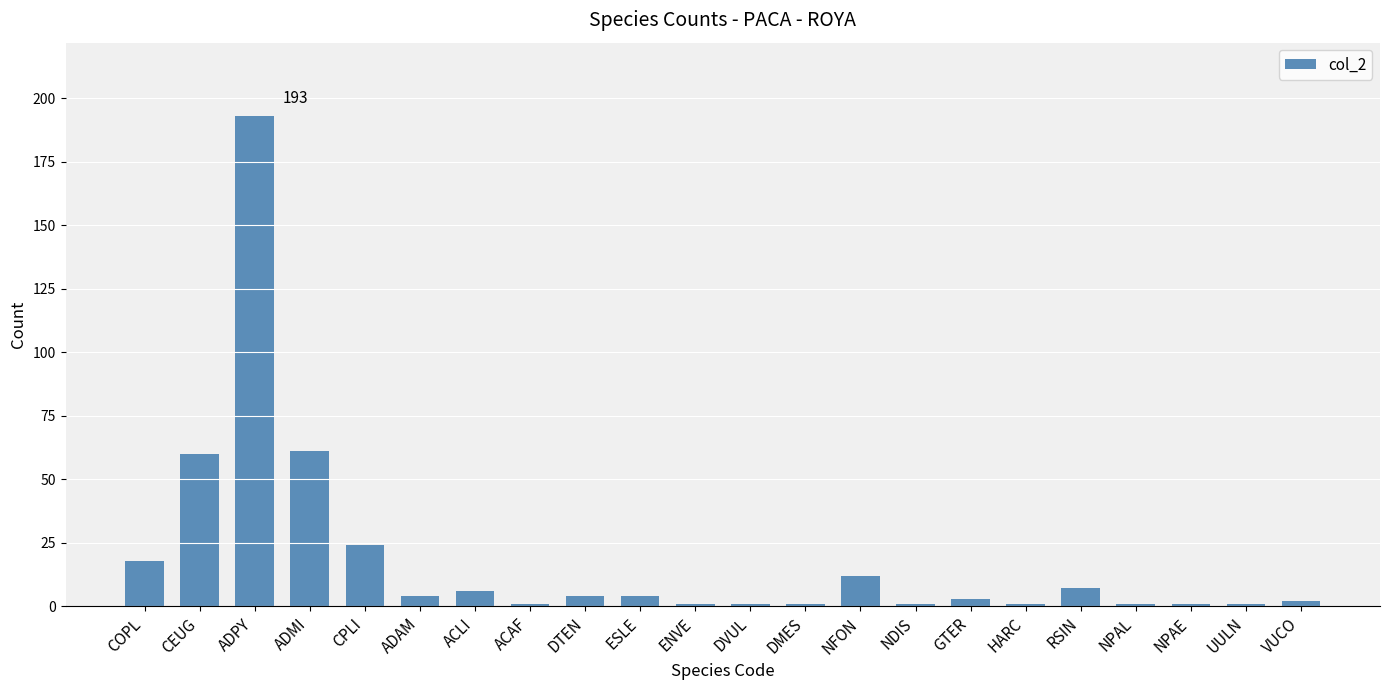

Reading left to right, list all the values displayed in this chart.

COPL=18	CEUG=60	ADPY=193	ADMI=61	CPLI=24	ADAM=4	ACLI=6	ACAF=1	DTEN=4	ESLE=4	ENVE=1	DVUL=1	DMES=1	NFON=12	NDIS=1	GTER=3	HARC=1	RSIN=7	NPAL=1	NPAE=1	UULN=1	VUCO=2